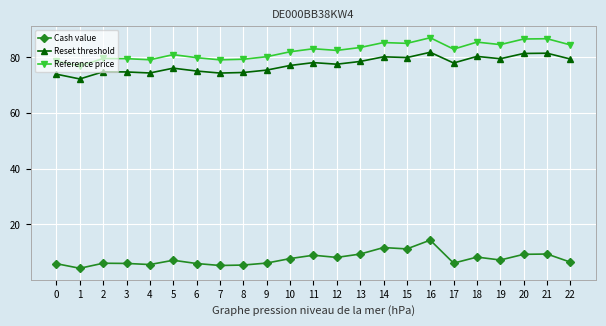

Does the chart have visible grid lines?

Yes